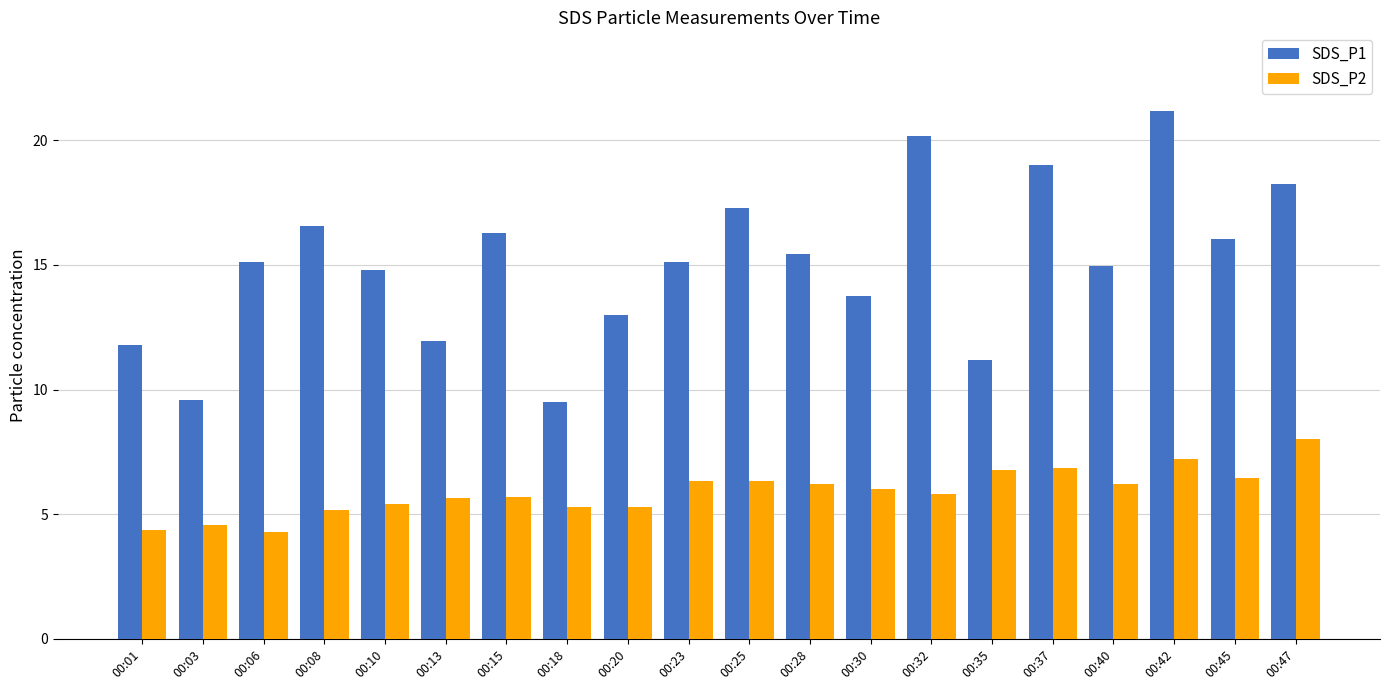

What is the minimum value shown in the chart?

4.3